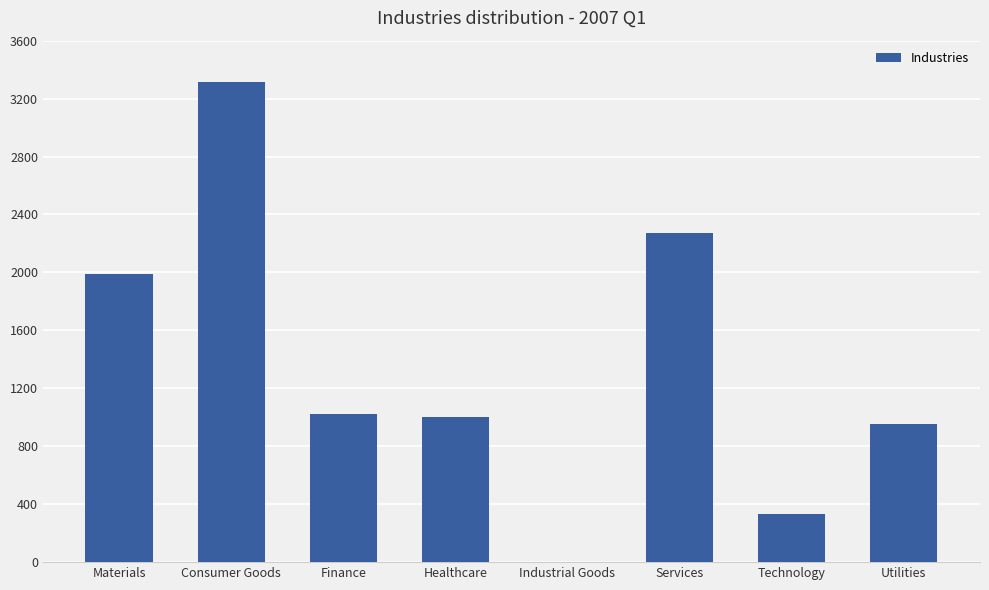

What is the sum of all values?

10886